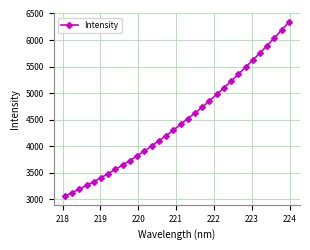

What is the sum of all values?

143201.0